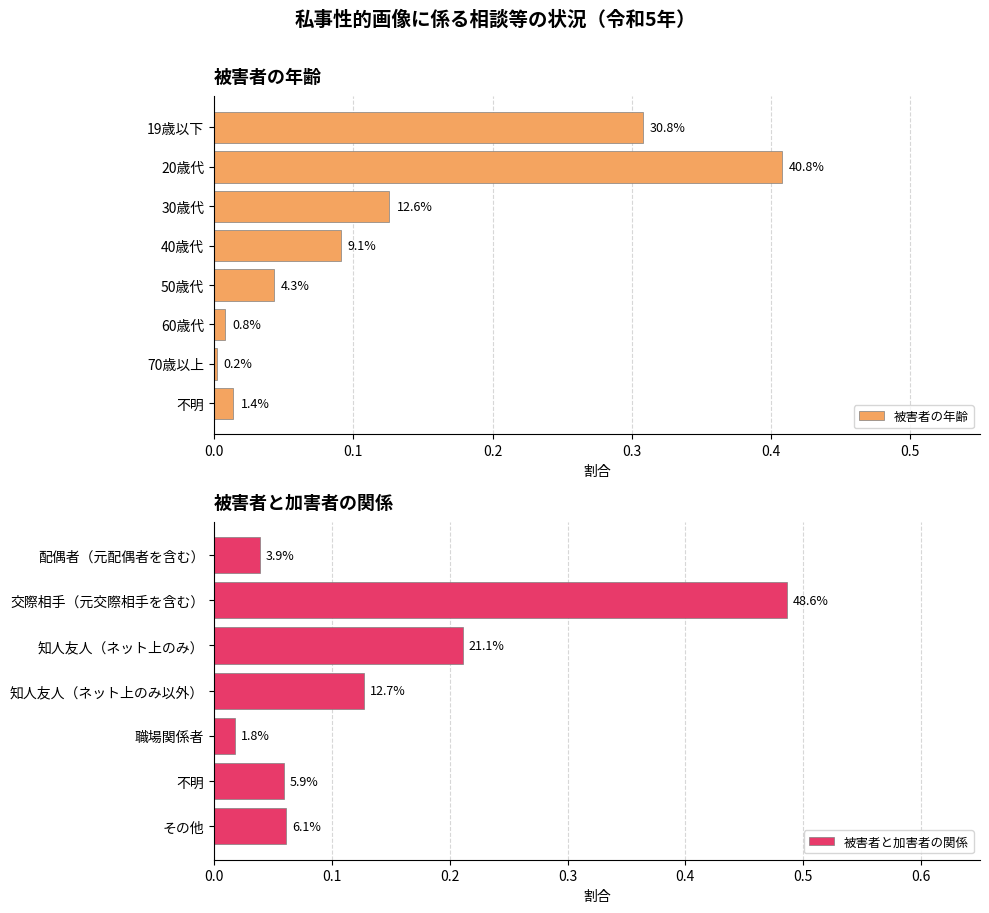

What is the difference between the second highest and minimum values?

0.3